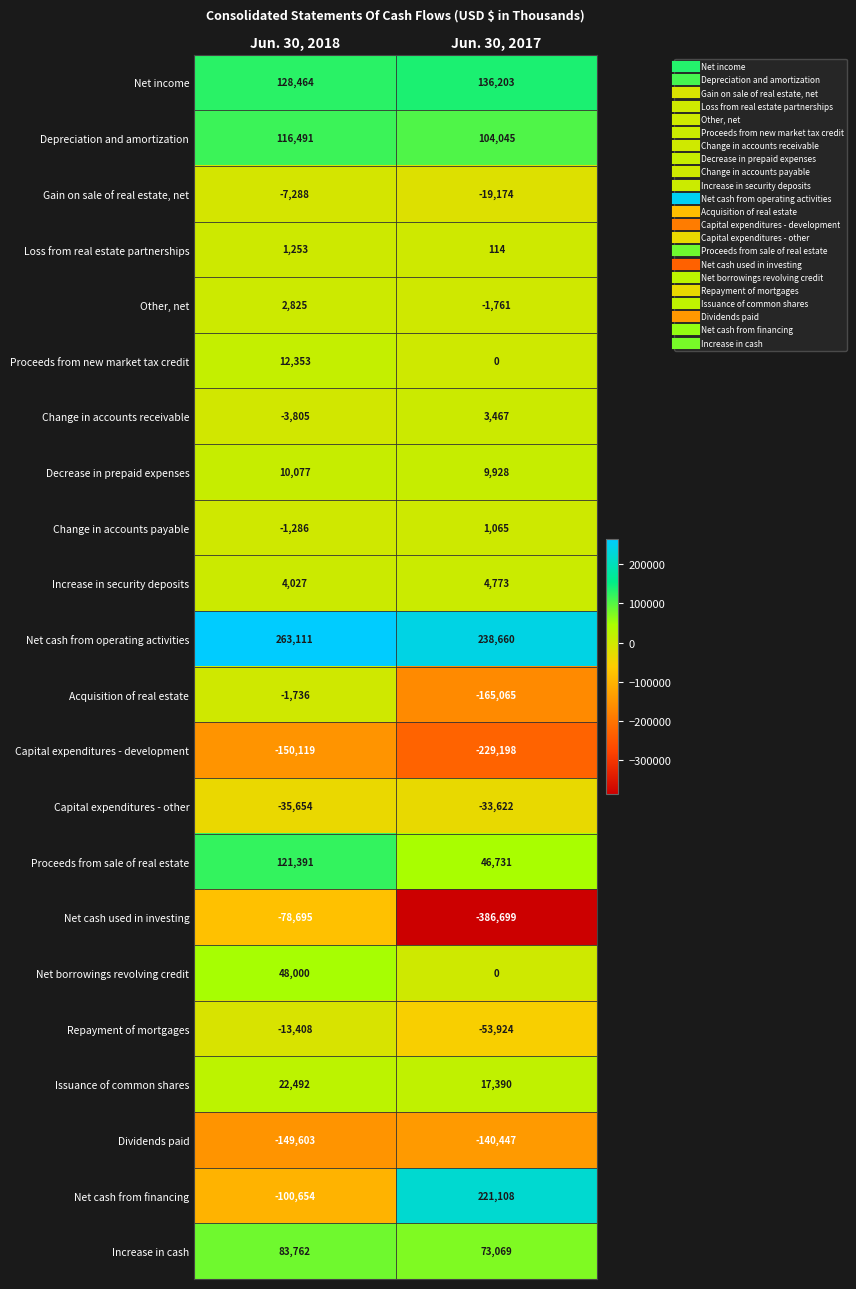

Which series has the largest total across all categories?

Net cash from operating activities